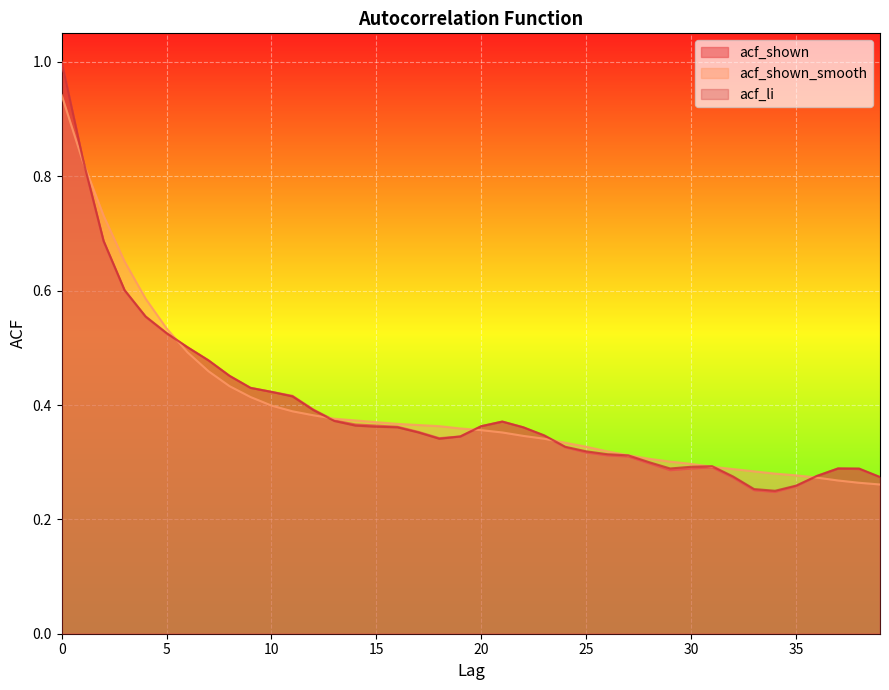

What is the value of the acf_shown_smooth point at the 27th from the left?

0.3